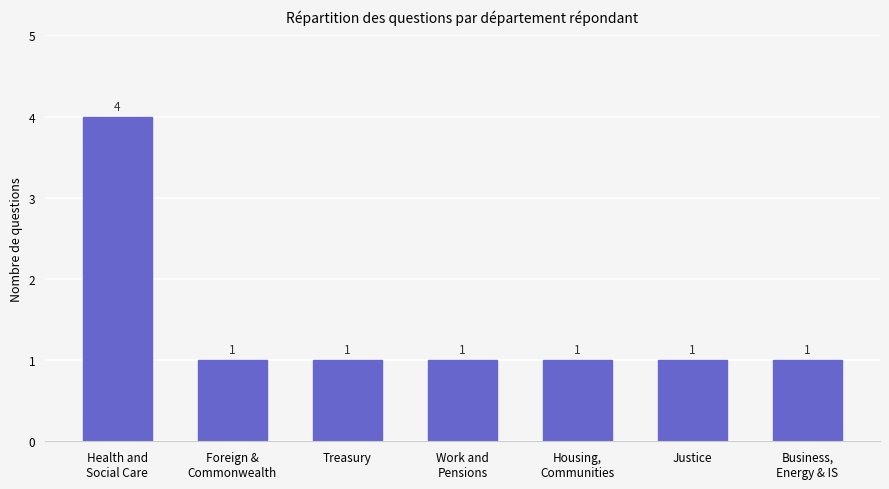

Which category has the highest value across all series?

Health and
Social Care